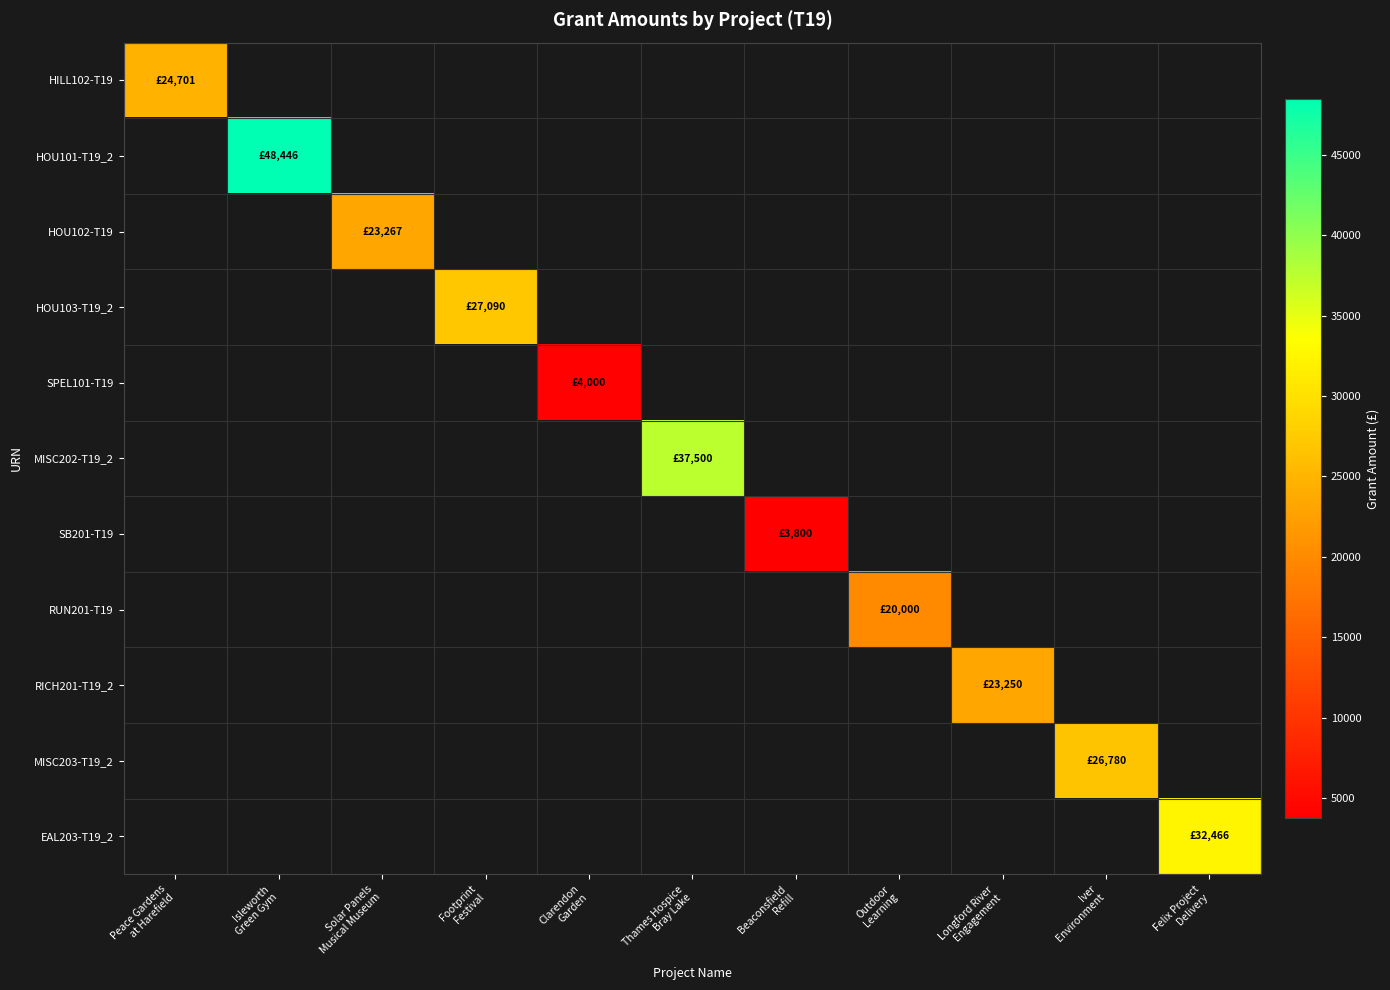

What is the maximum value shown in the chart?

48446.0